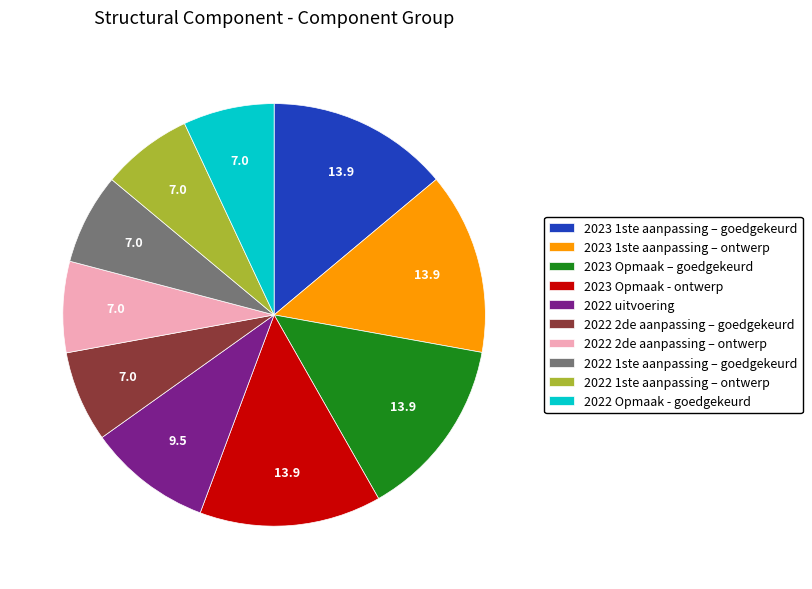

Do 2023 1ste aanpassing – goedgekeurd and 2023 Opmaak – goedgekeurd together represent more than half of the pie?

No